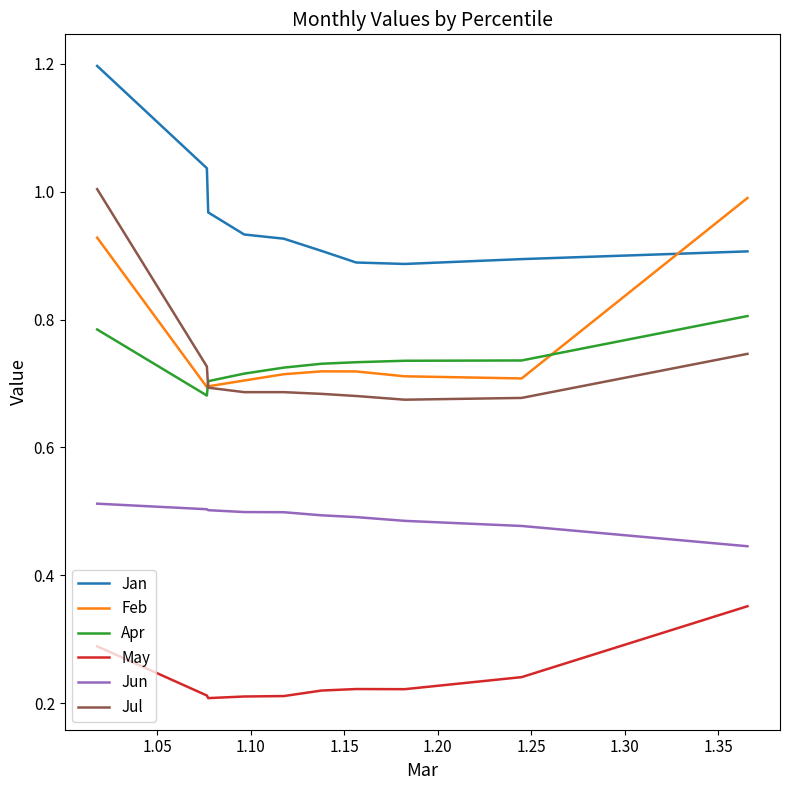

Which series has the largest range (max minus min)?

Jul